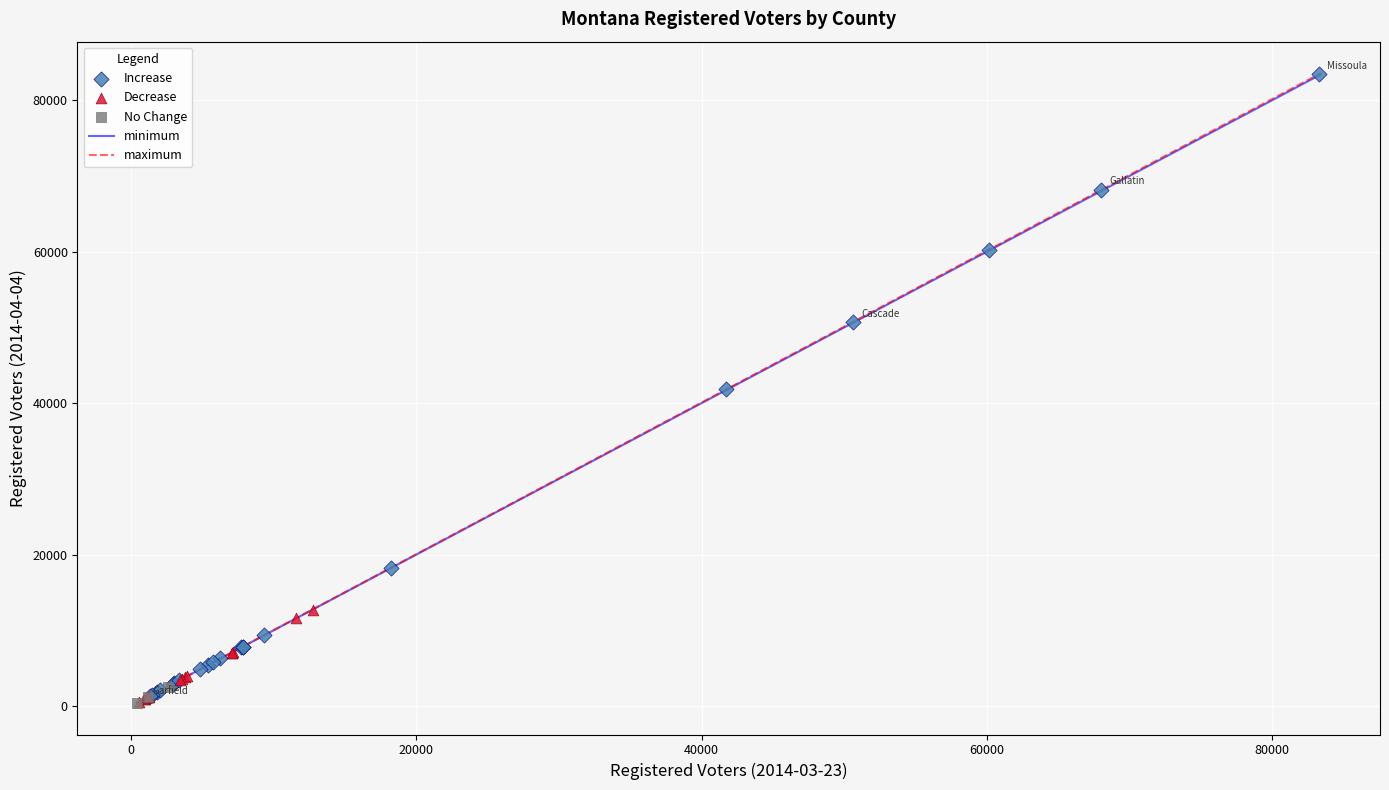

Which series has the widest spread of Y values?

Increase